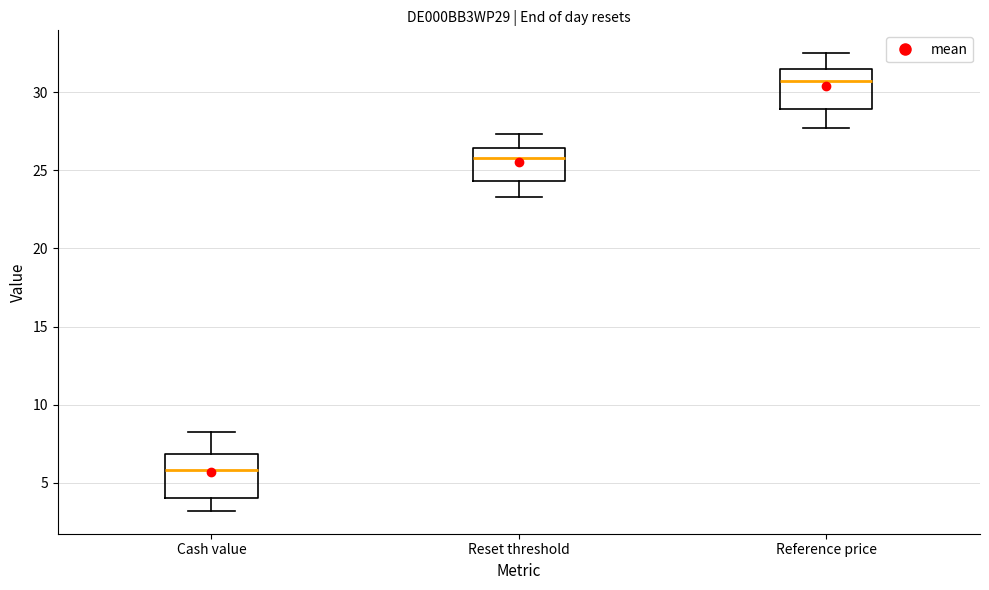

Reading left to right, transcribe this box plot: for each box, give where its median line is, the range the box spans, and where its two whiskers end, as read against the y-axis. The values are not printed on the chart, so give them approximately, as read against the axis.

Cash value: median 6.0, box 4.0 to 7.0, whiskers 3.0 to 8.0
Reset threshold: median 26.0, box 24.5 to 26.5, whiskers 23.5 to 27.5
Reference price: median 30.5, box 29.0 to 31.5, whiskers 27.5 to 32.5